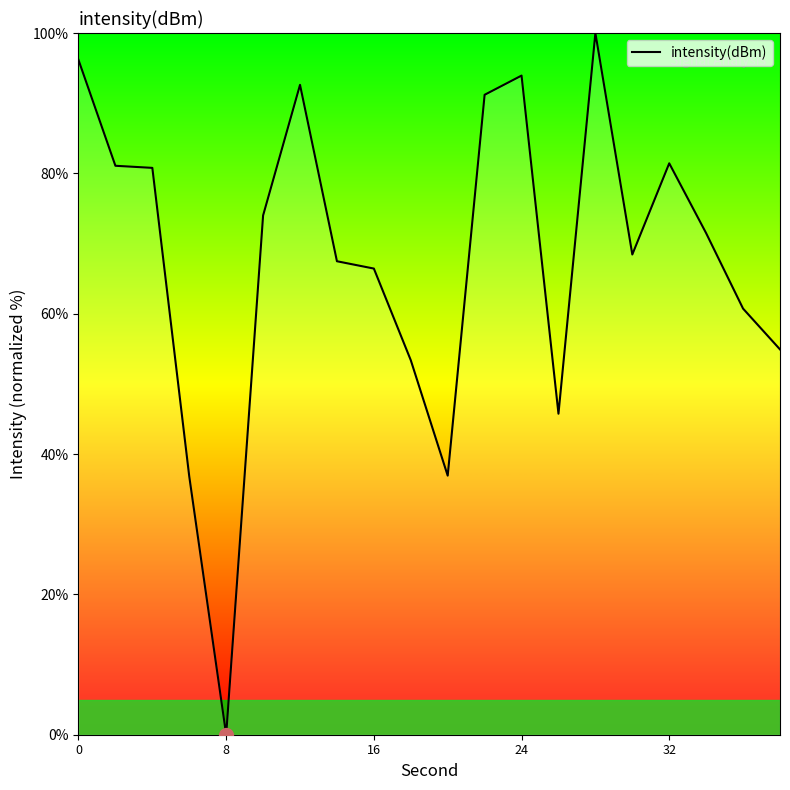

Count the number of values greater than 71.

10